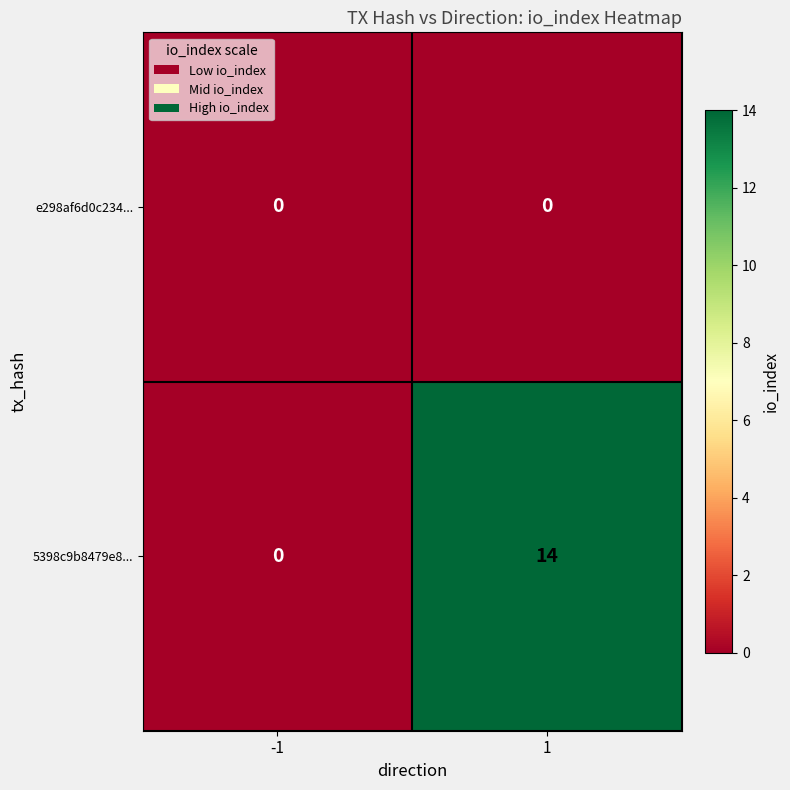

What is the maximum value for 5398c9b8479e8...?

14